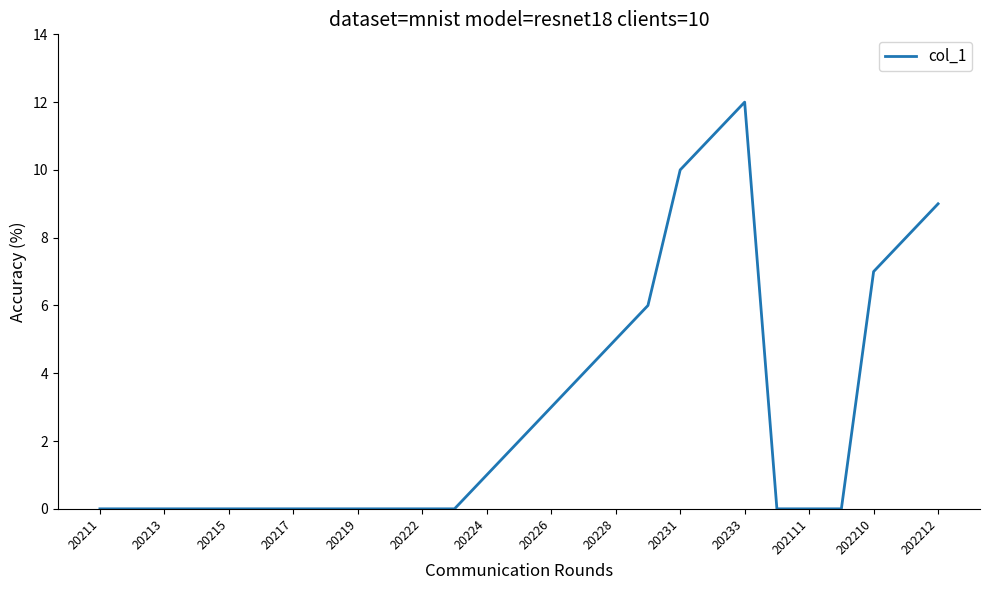

What is the sum of all values?

78